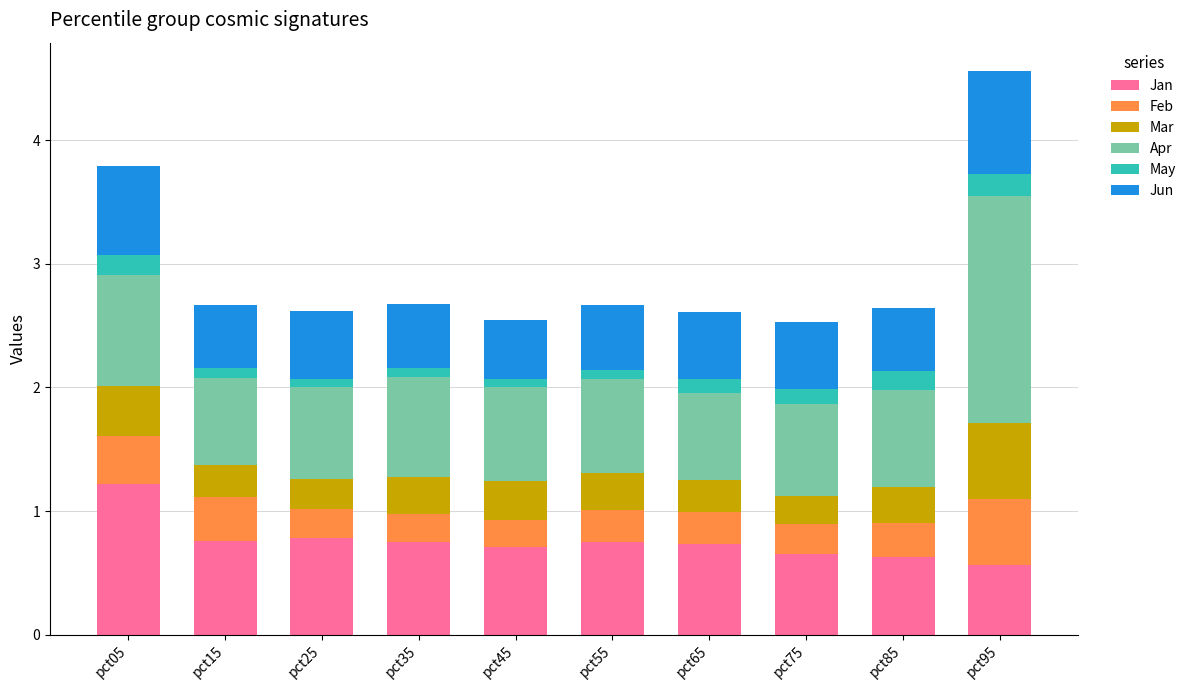

What is the total value across all series at pct95?

4.6